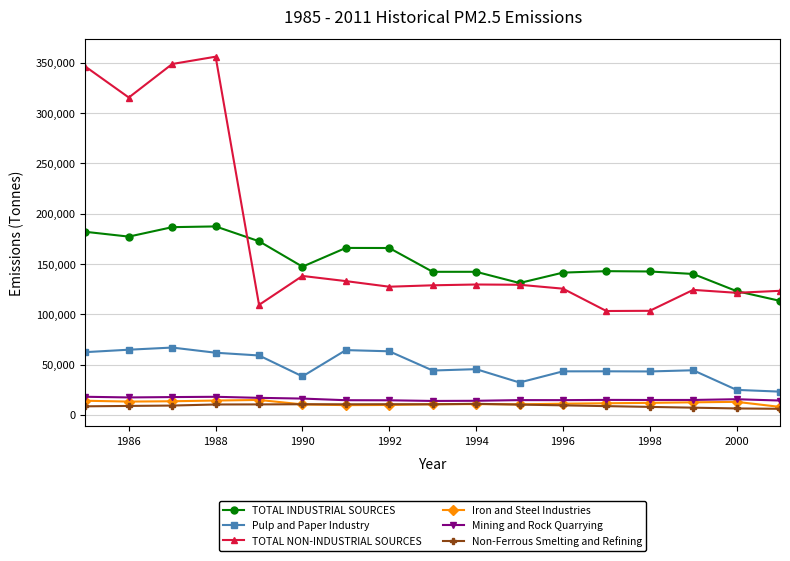

How many categories are shown in the chart?

17